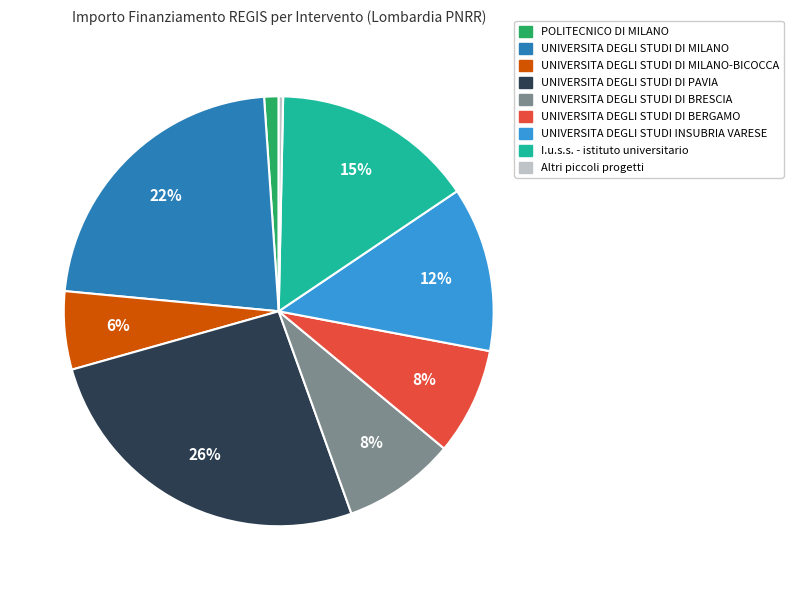

How many slices are in this pie chart?

9